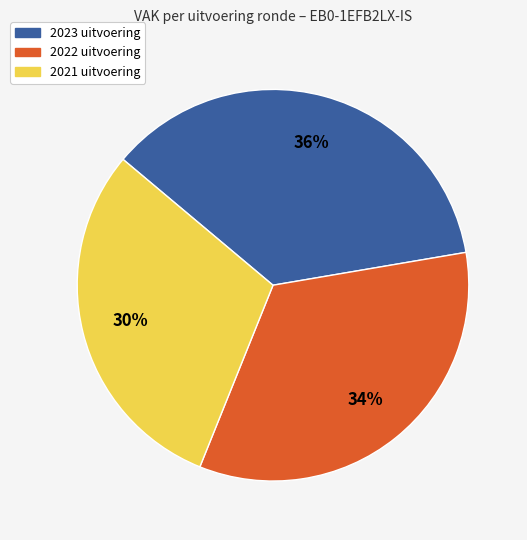

What is the ratio of the value at 2021 uitvoering to the value at 2023 uitvoering?

0.8